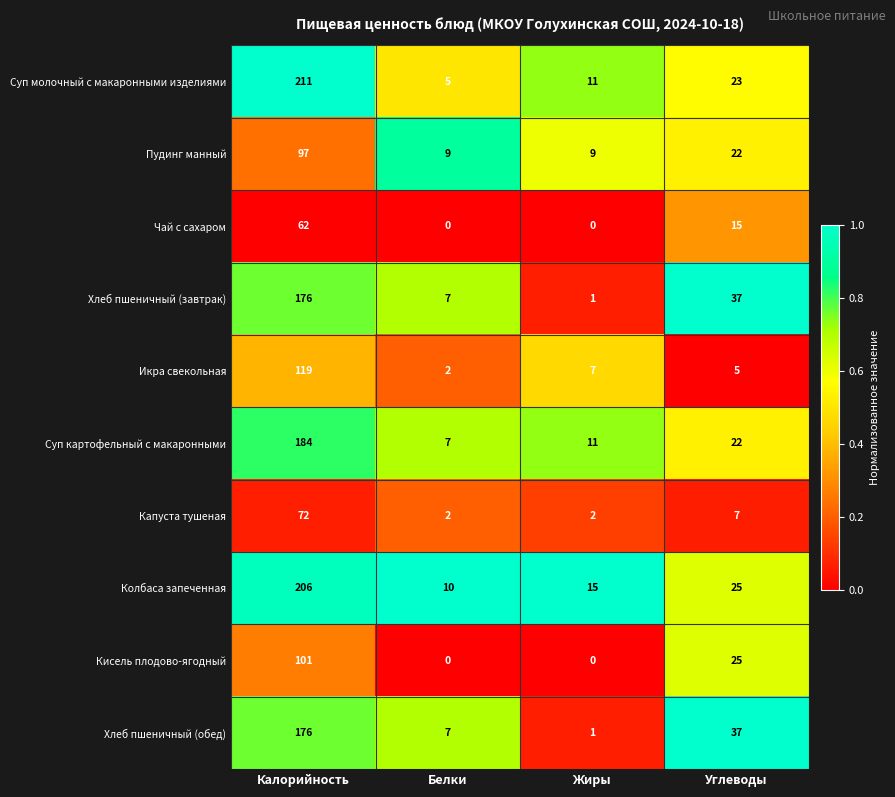

What is the difference between the Чай с сахаром values at Белки and Калорийность?

62